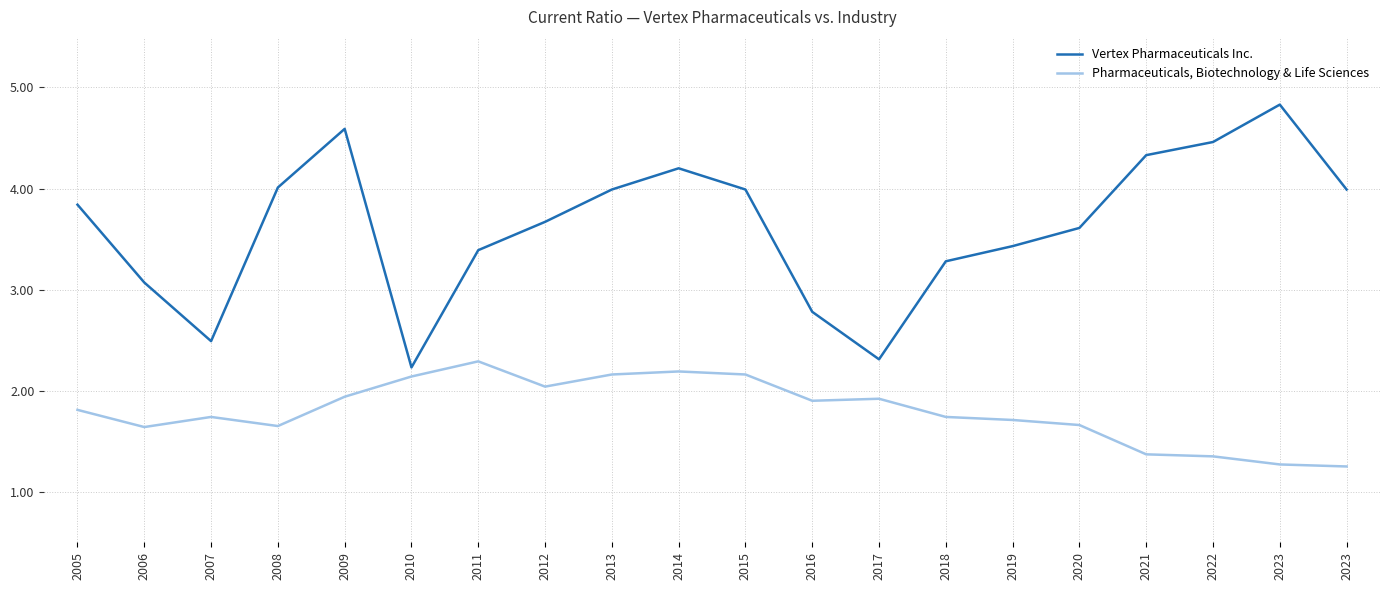

Does the chart have visible grid lines?

Yes